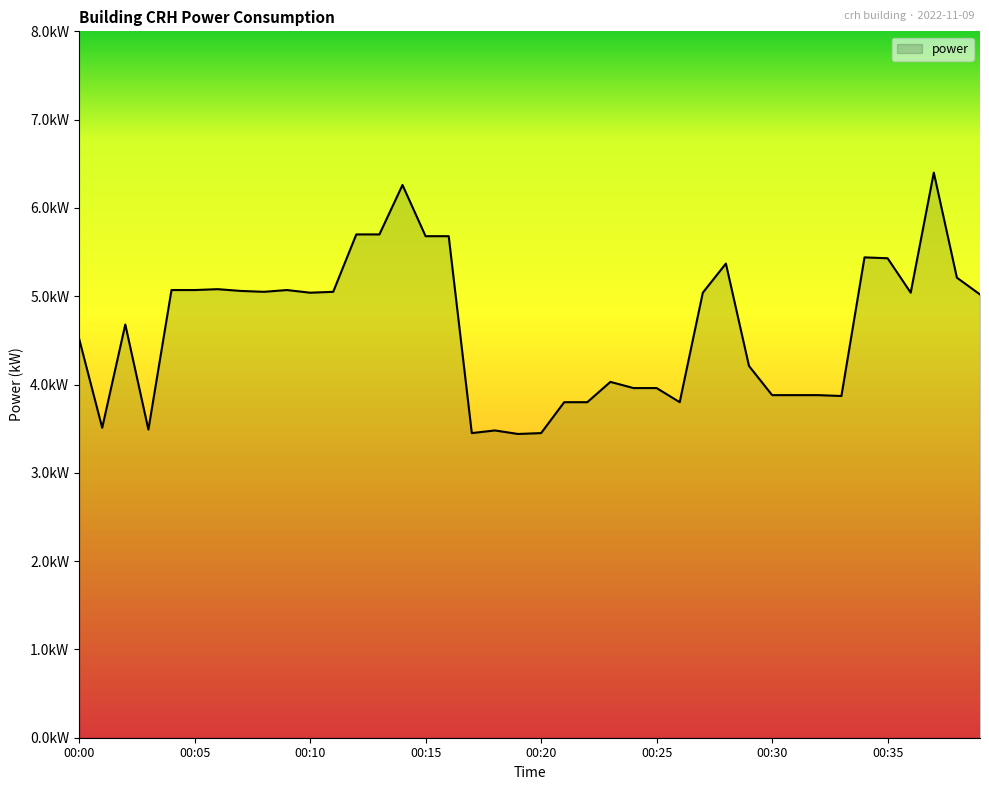

Does the chart have visible grid lines?

No